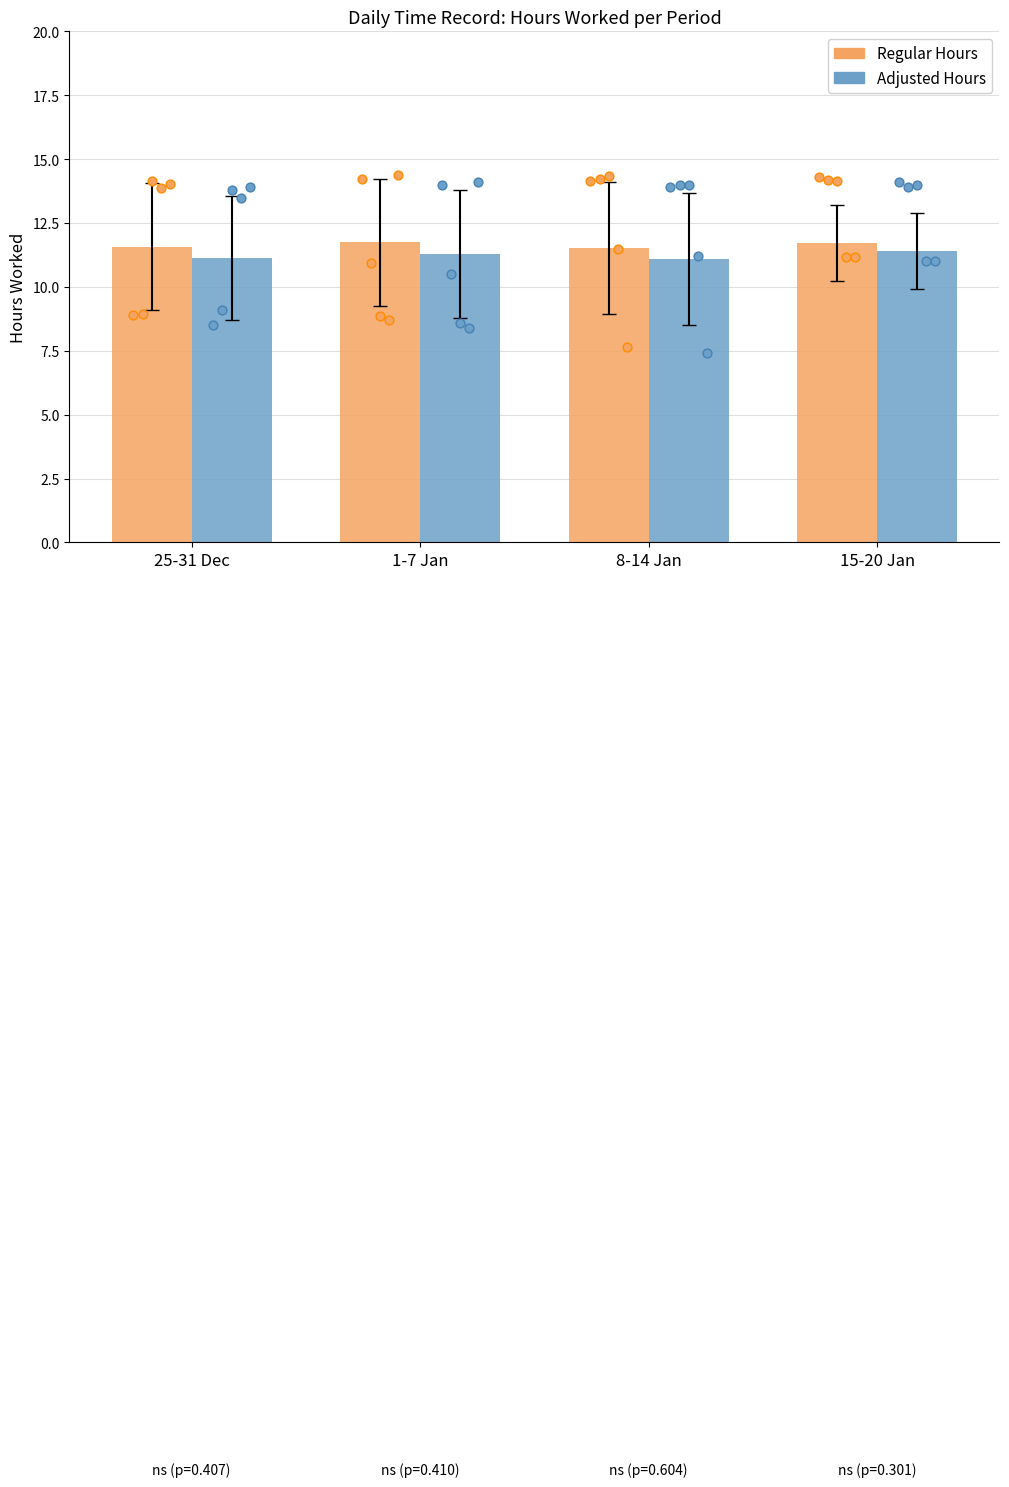

What are all the series names shown in the legend?

Regular Hours, Adjusted Hours